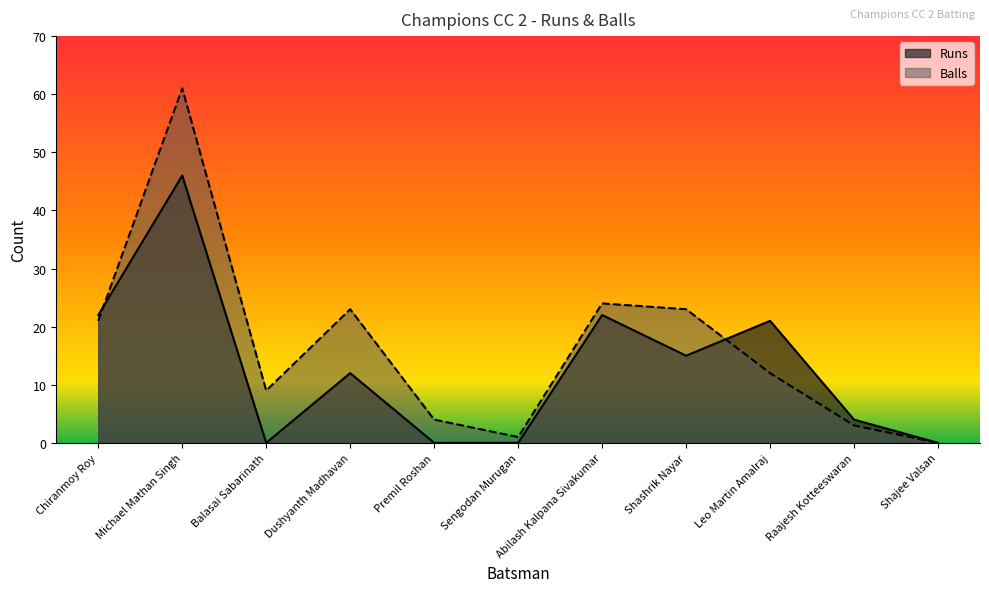

What are all the series names shown in the legend?

Runs, Balls